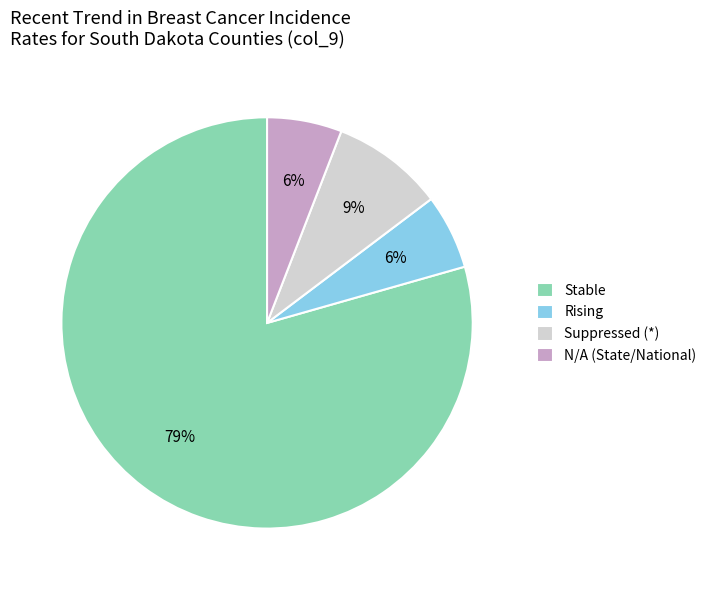

What is the largest slice in the pie chart?

Stable